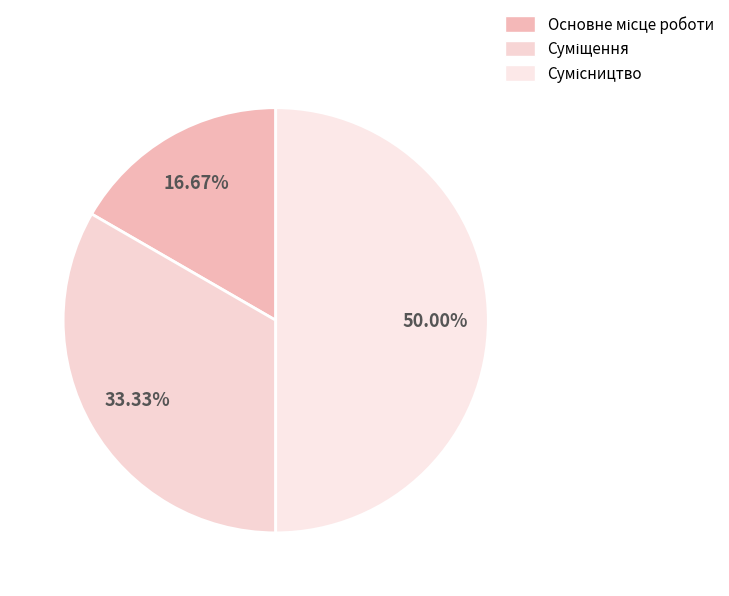

Does Сумісництво represent more than half of the total?

No